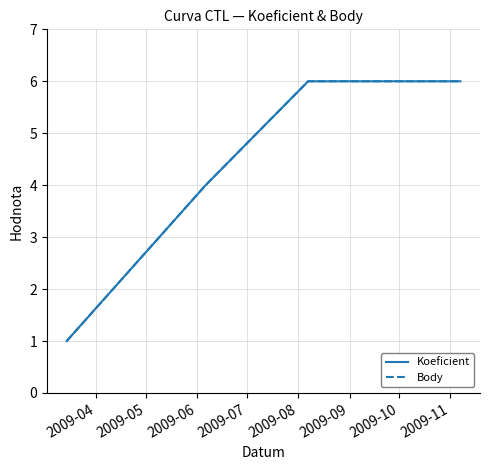

True or false: Body has more than 1 points higher than both neighbors.

False